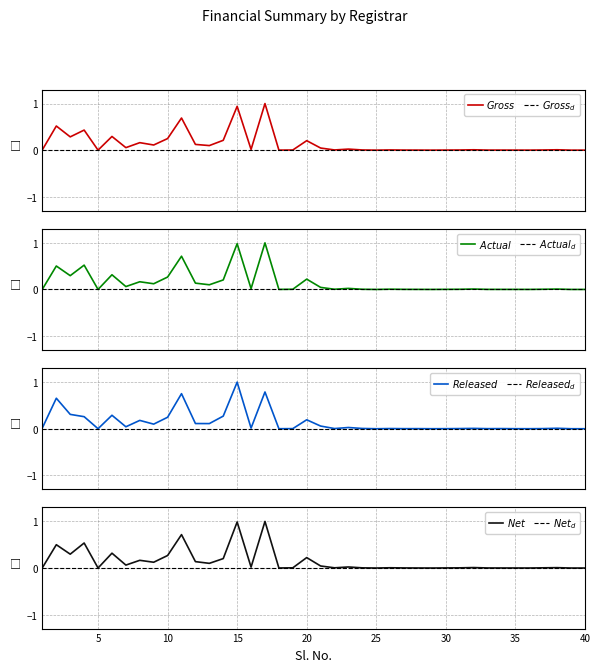

The value of Amount Released at 40 is -0.4. True or false?

False